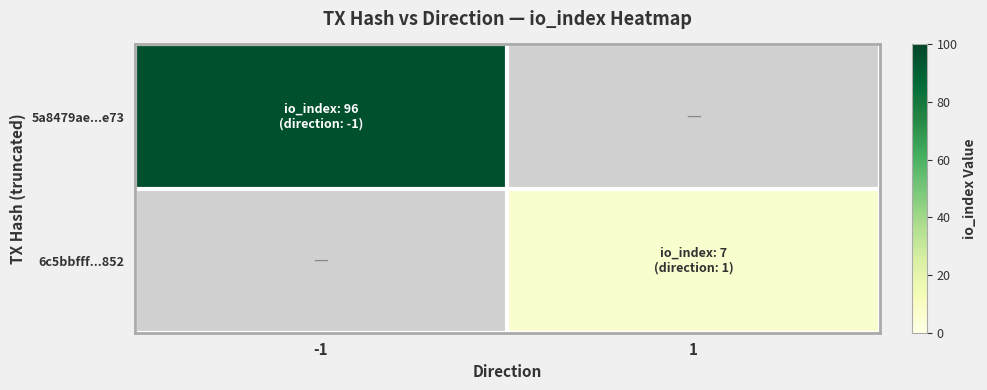

Is the value of 6c5bbfff...852 at -1 greater than the value of 5a8479ae...e73 at 1?

No